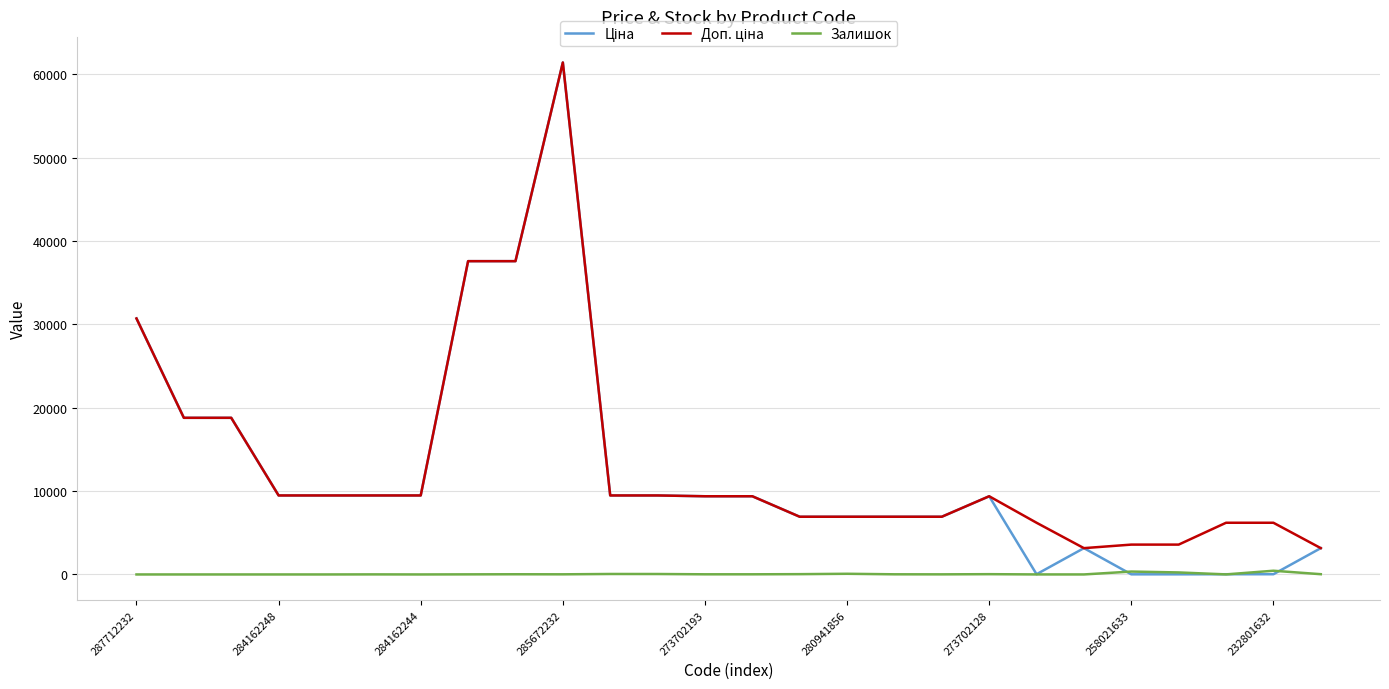

What is the greatest value displayed?

61434.3